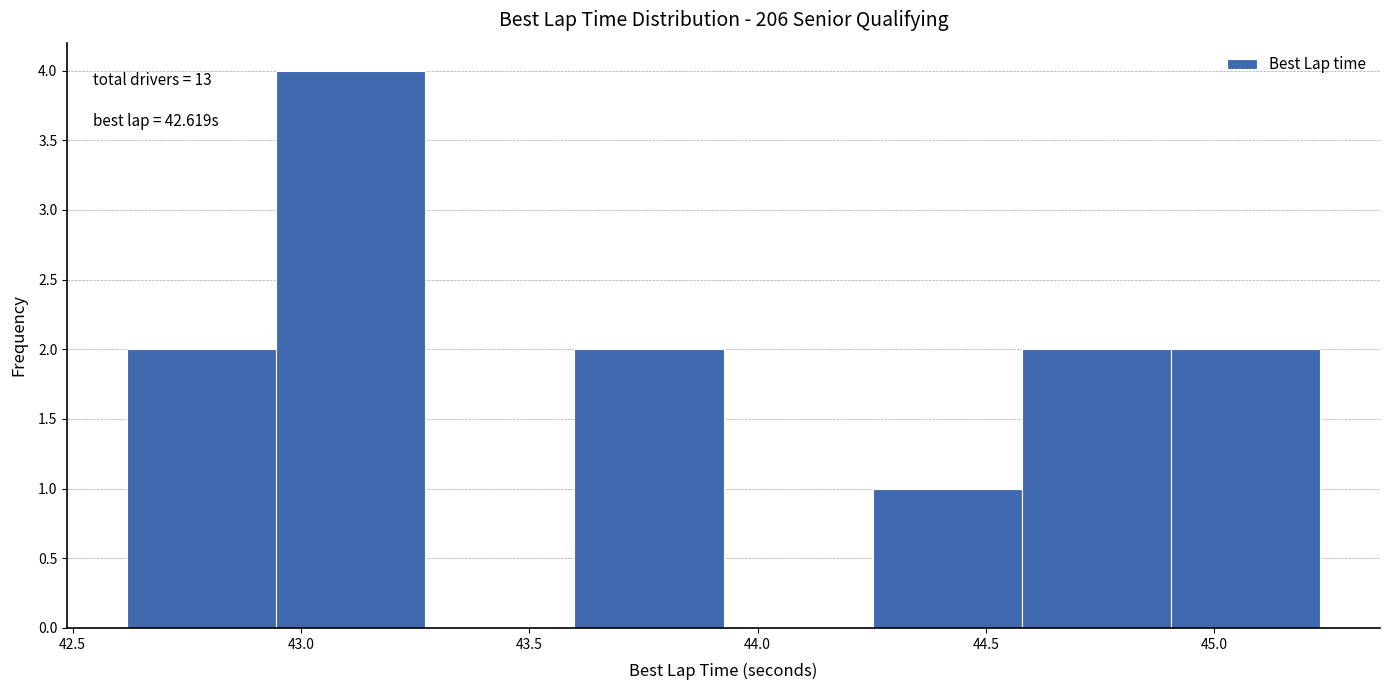

Over which range of the x-axis is the bar tallest?

42.95 to 43.25